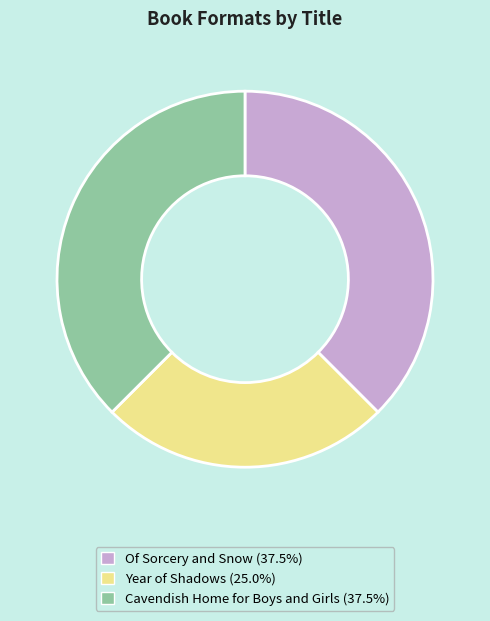

Combined, do Of Sorcery and Snow (37.5%) and Year of Shadows (25.0%) account for over 50%?

Yes